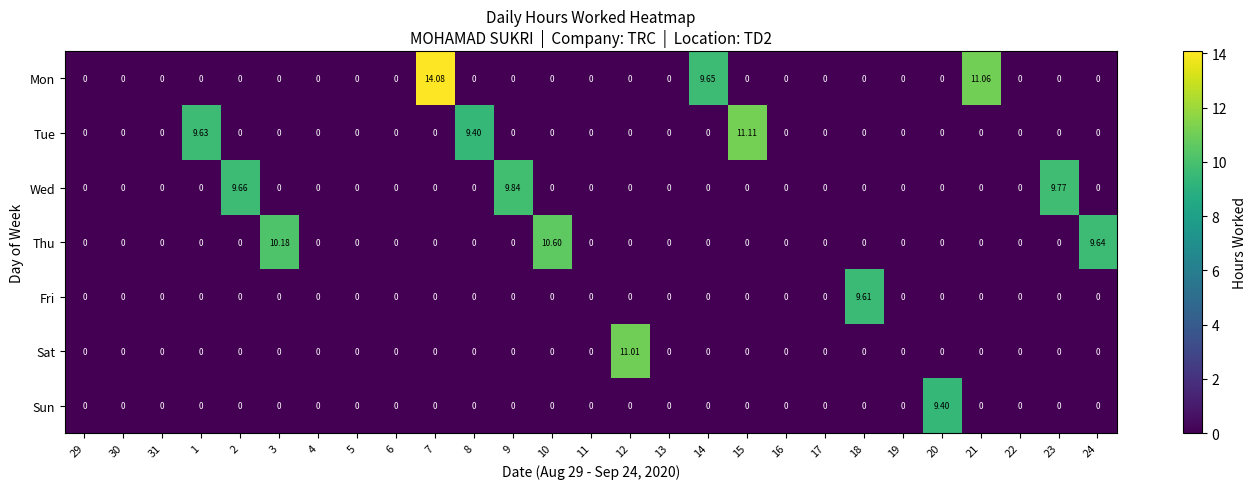

Rank the series by their maximum value, from lowest to highest.

Sun, Fri, Wed, Thu, Sat, Tue, Mon